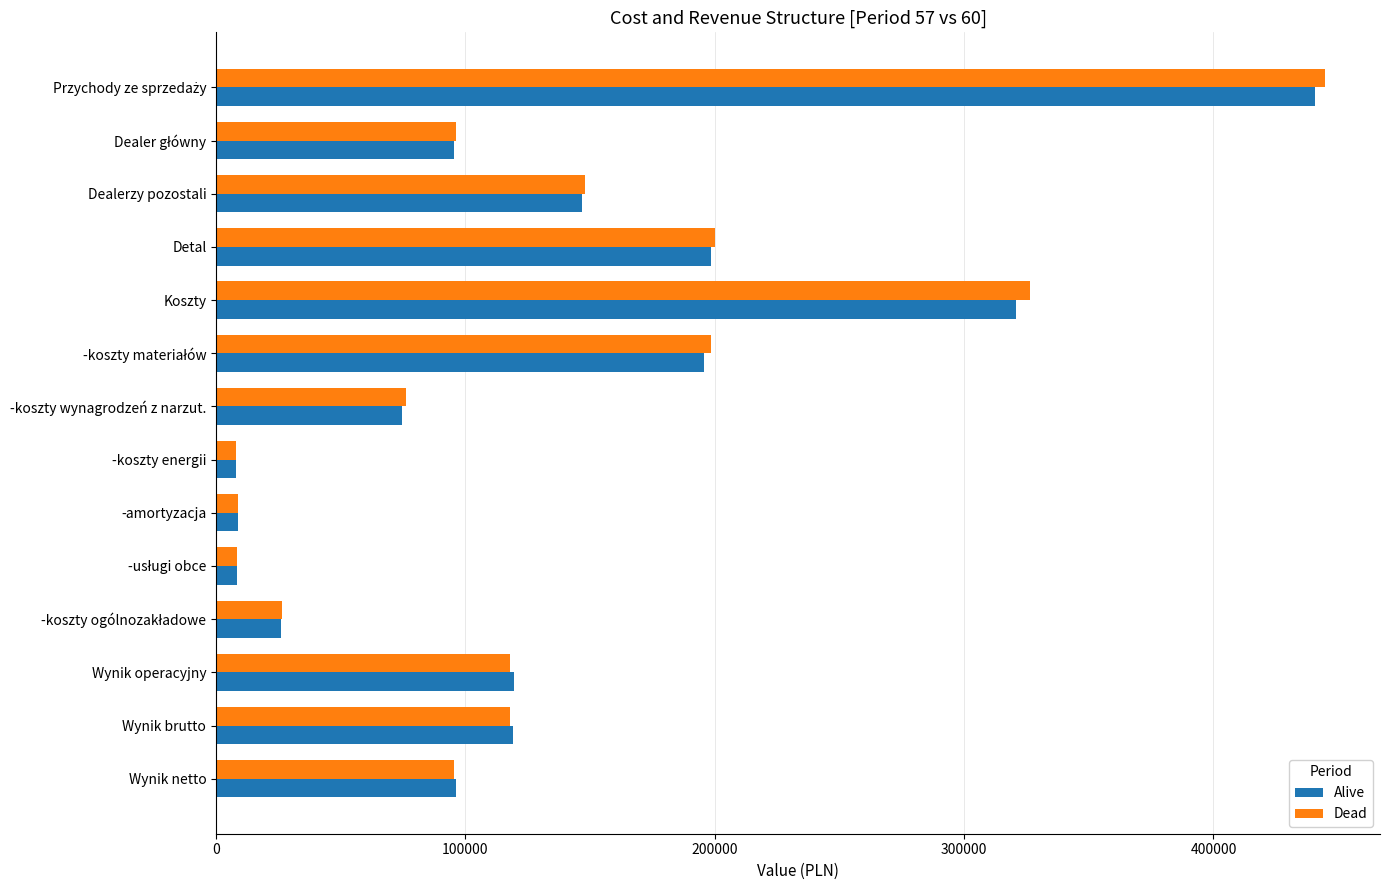

Which series has the widest spread of values?

Dead